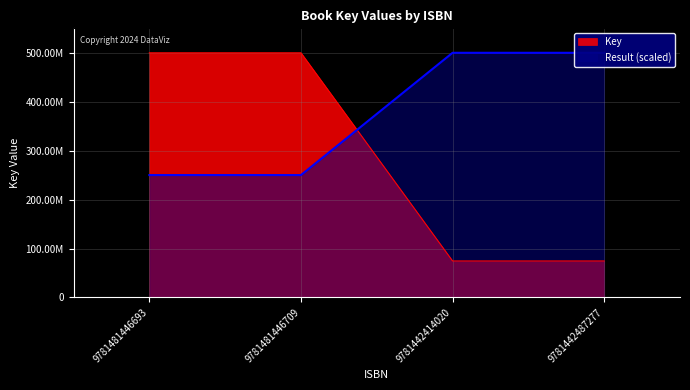

Rank the categories by Key value from lowest to highest.

9781442414020, 9781442487277, 9781481446693, 9781481446709